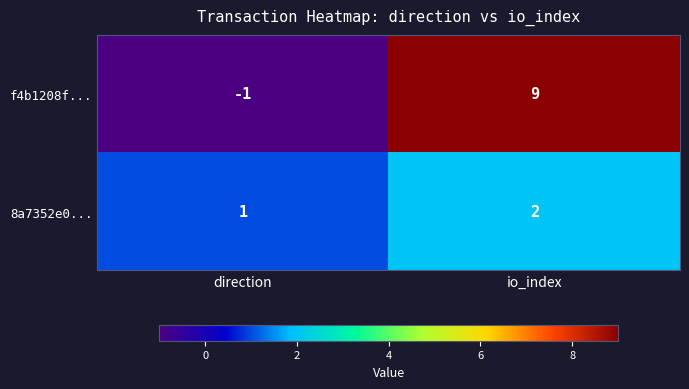

The 8a7352e0... series shows 3 at io_index. True or false?

False